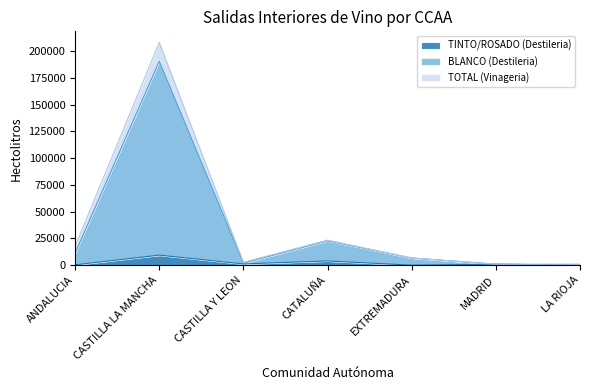

What is the maximum value for TINTO/ROSADO (Destileria)?

9398